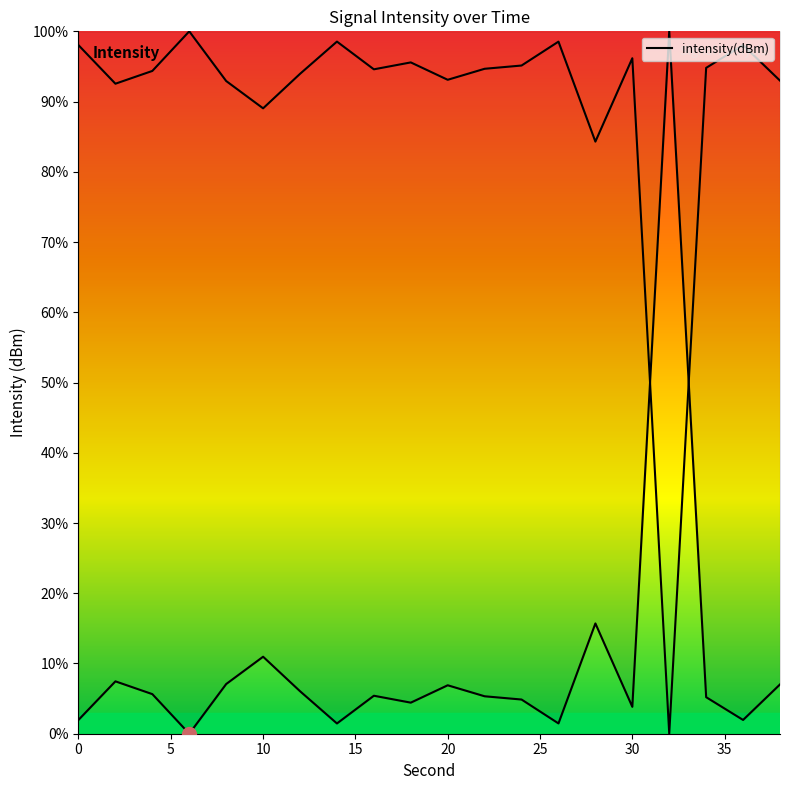

How many lines are shown in the chart?

1